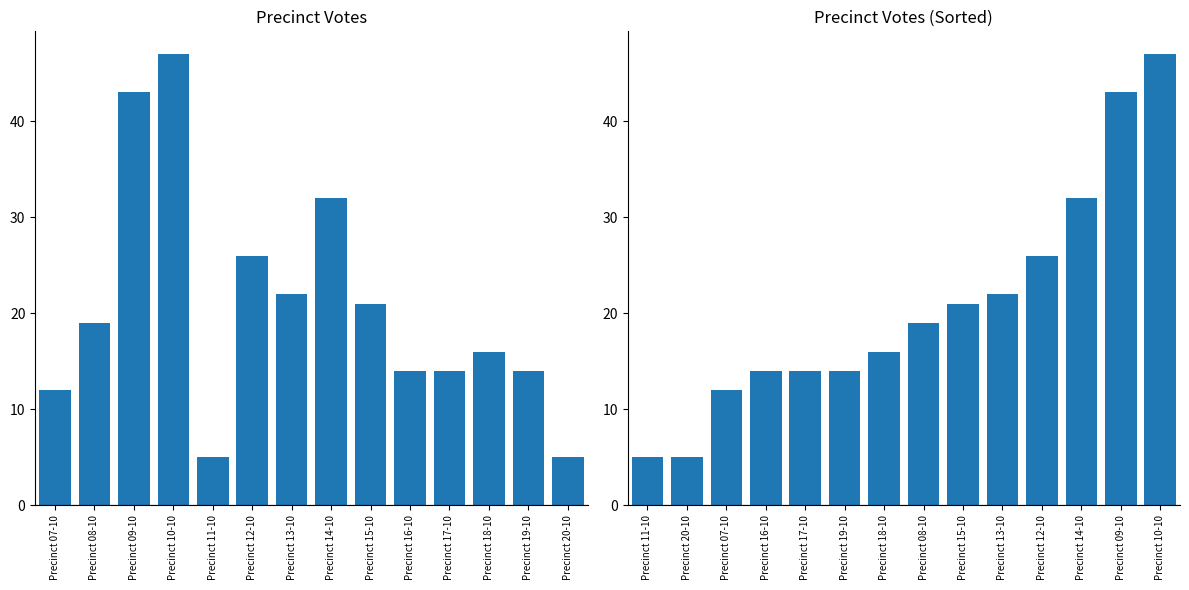

True or false: Total Votes Cast has a value of 60 at Precinct 09-10.

False